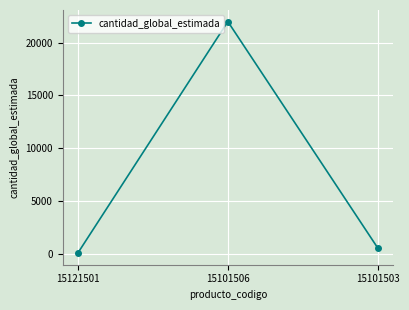

Reading left to right, extract all data points from this chart.

35	22000	500